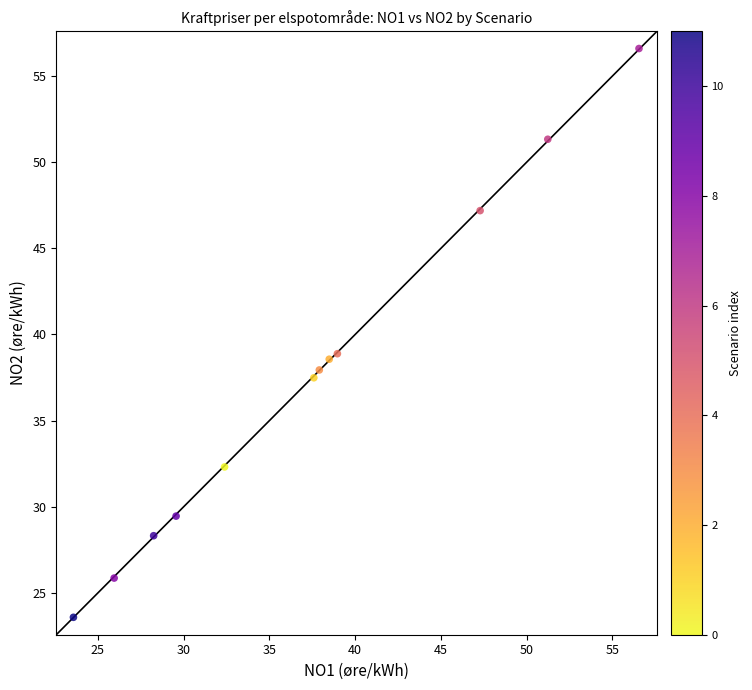

What is the range of Y values (max minus min)?

33.0